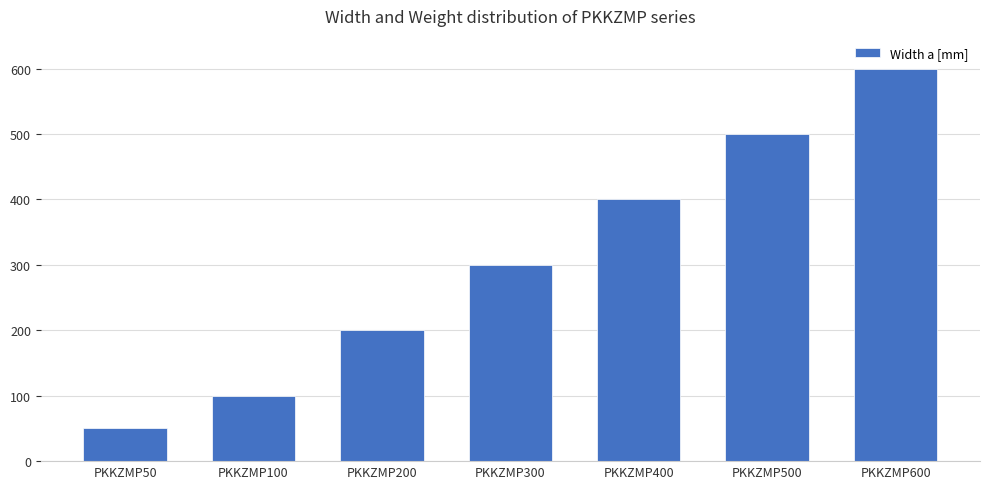

True or false: the data shows 75 at PKKZMP50.

False